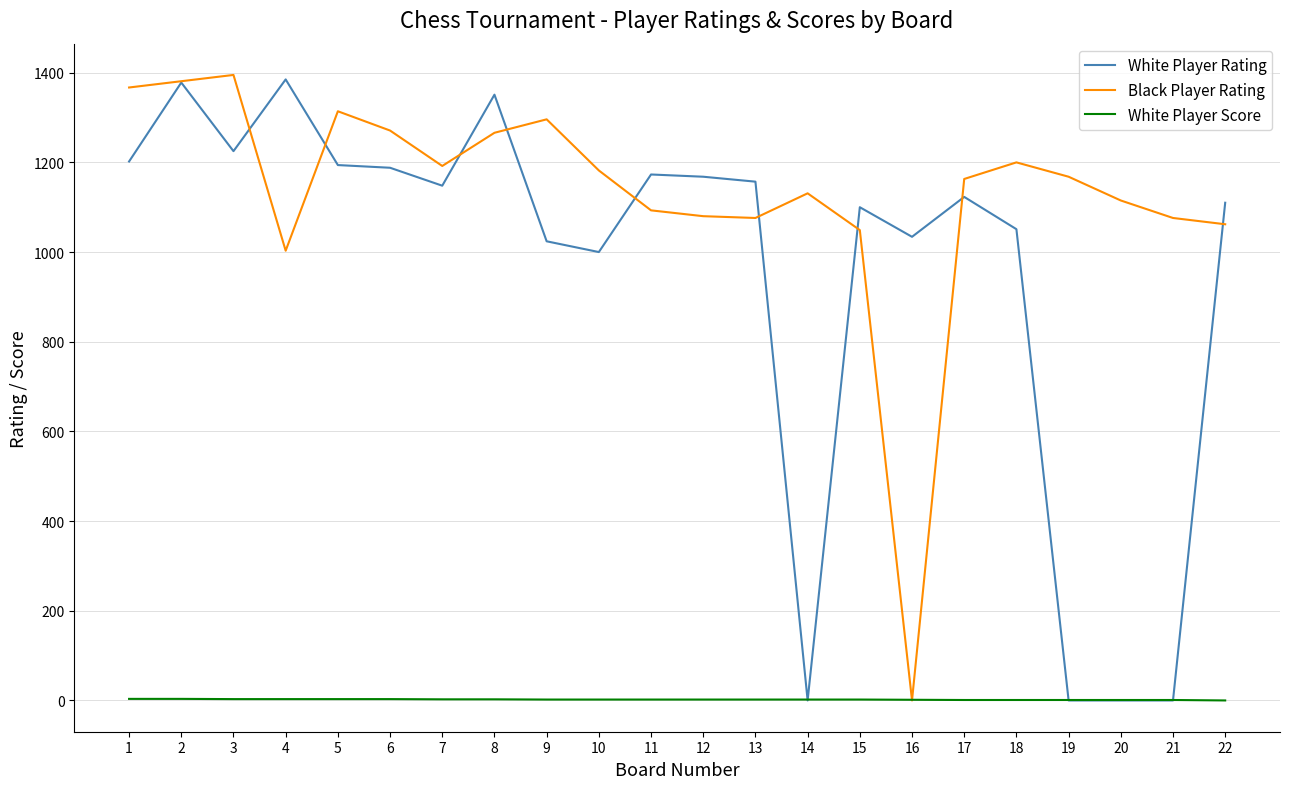

How many distinct data groups are displayed?

3